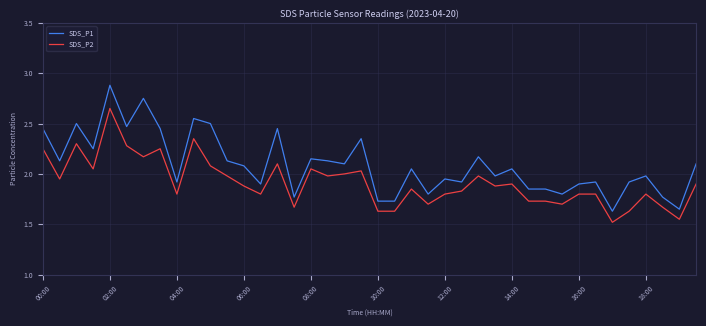

What is the maximum value for SDS_P1?

2.9